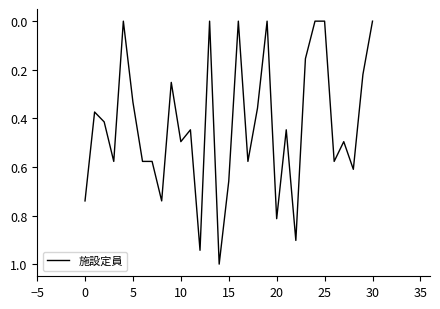

What is the greatest value displayed?

1.0